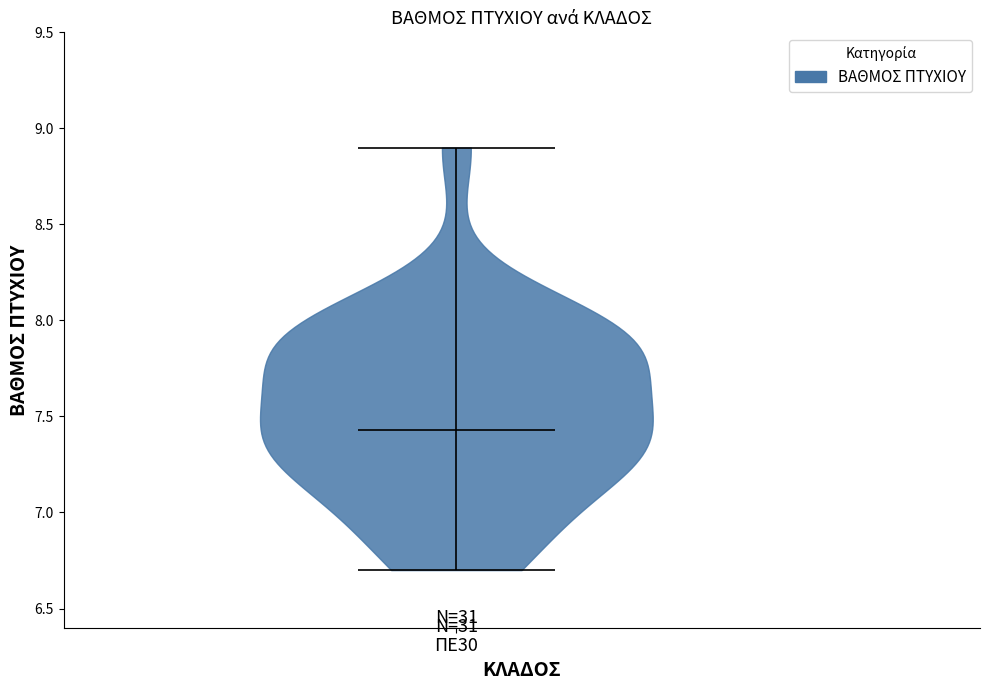

Read this violin plot against the y-axis: where its median line is, and the lowest and highest points the violin reaches. The values are not printed on the chart, so give them approximately, as read against the axis.

median line 7.45, lowest point 6.70, highest point 8.90